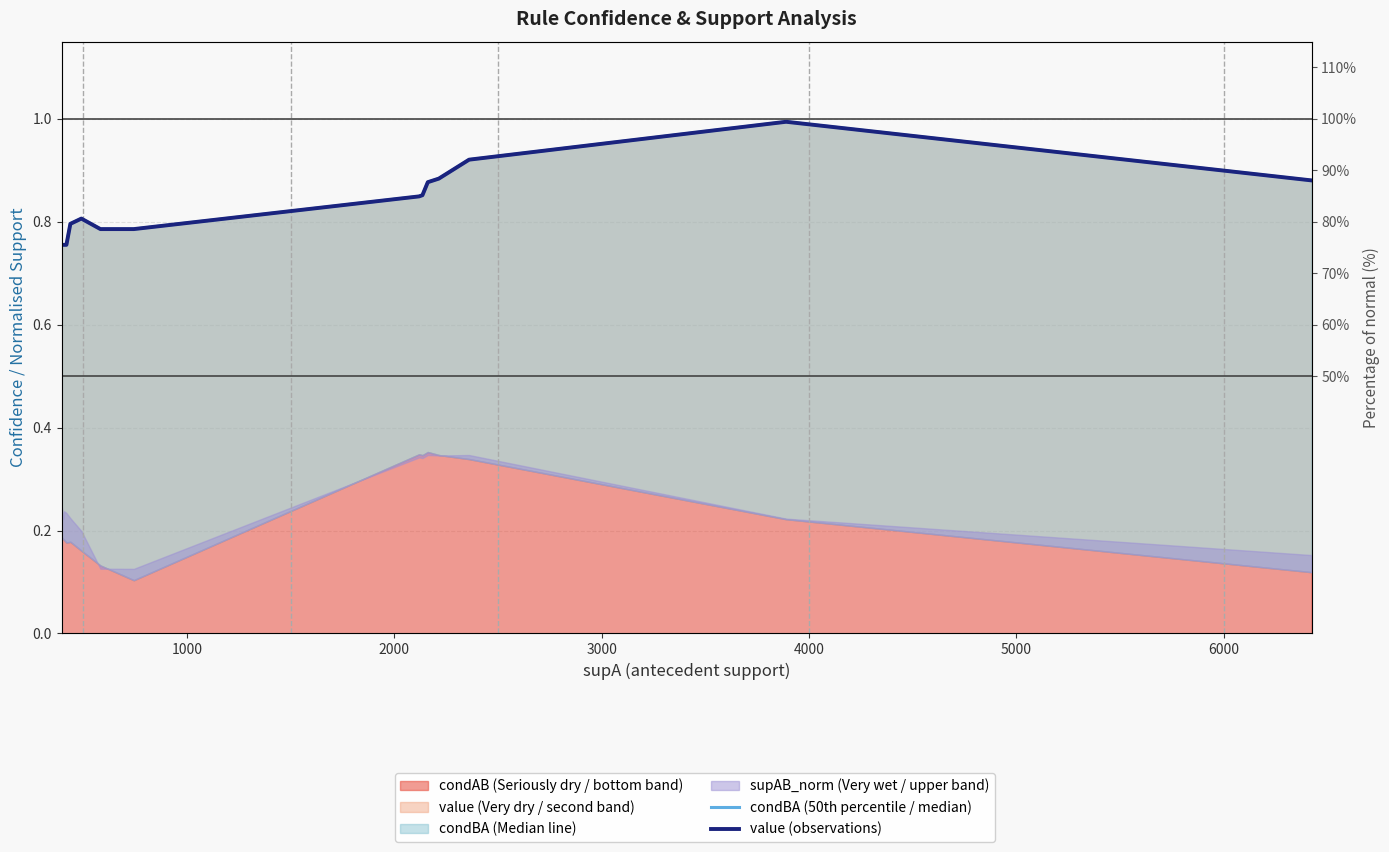

At how many categories does at least one series exceed 0?

15